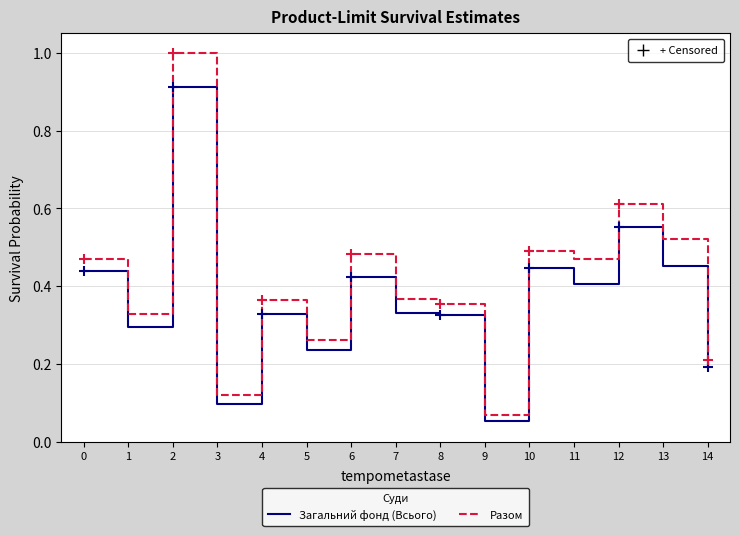

Is the value of Загальний фонд (Всього) at 10 greater than the value of Разом at 1?

Yes